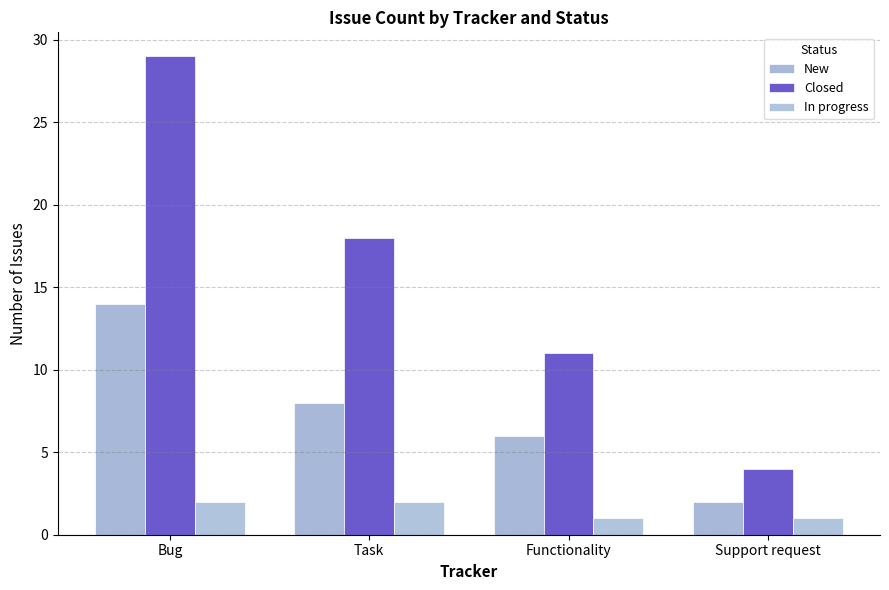

True or false: Closed has a value of 8 at Task.

False